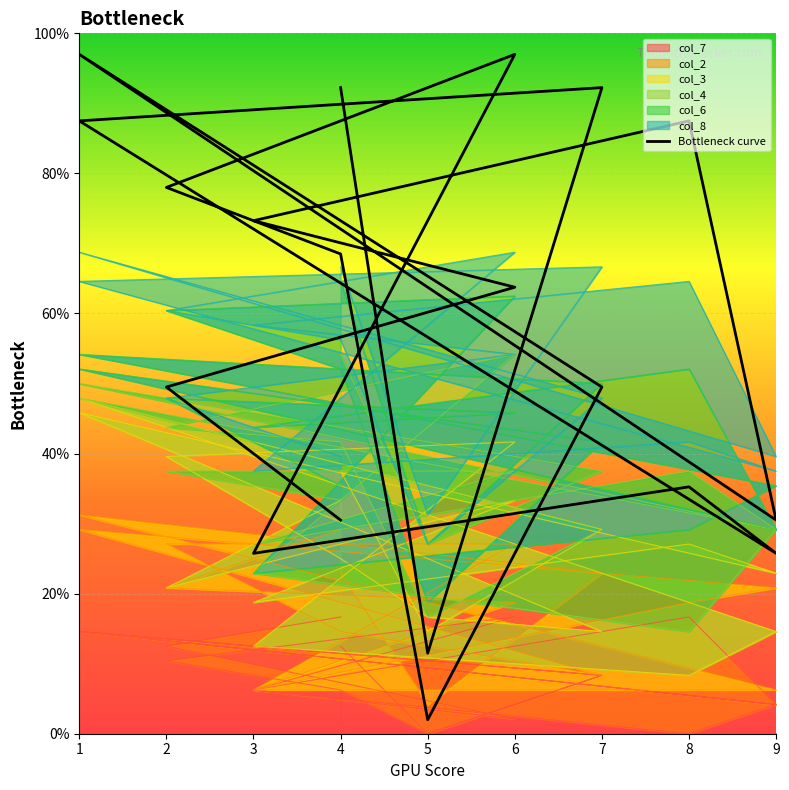

How many interior local valleys (lower than both neighbors) does the data have?

5